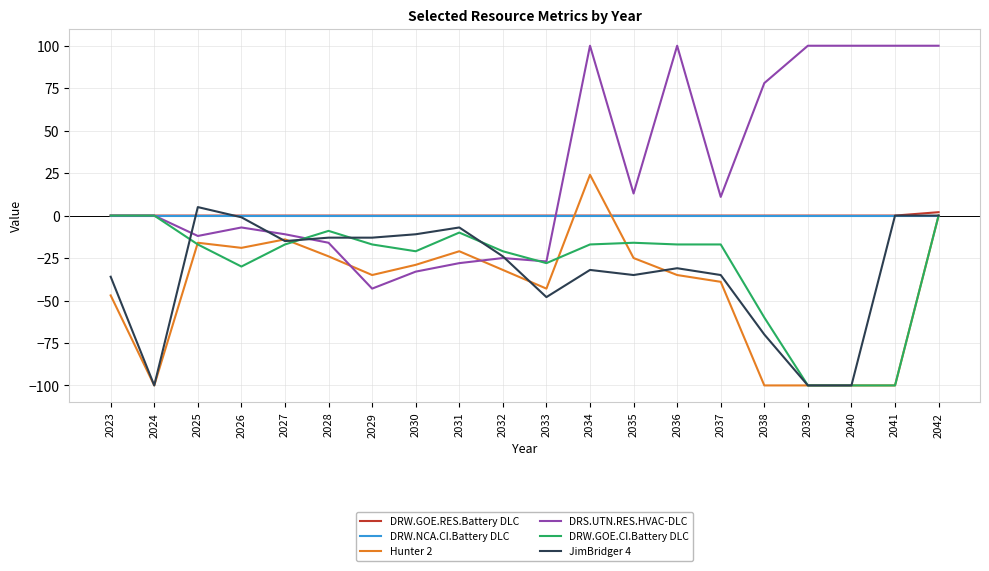

What is the spread (max minus min) of values at 2033?

48